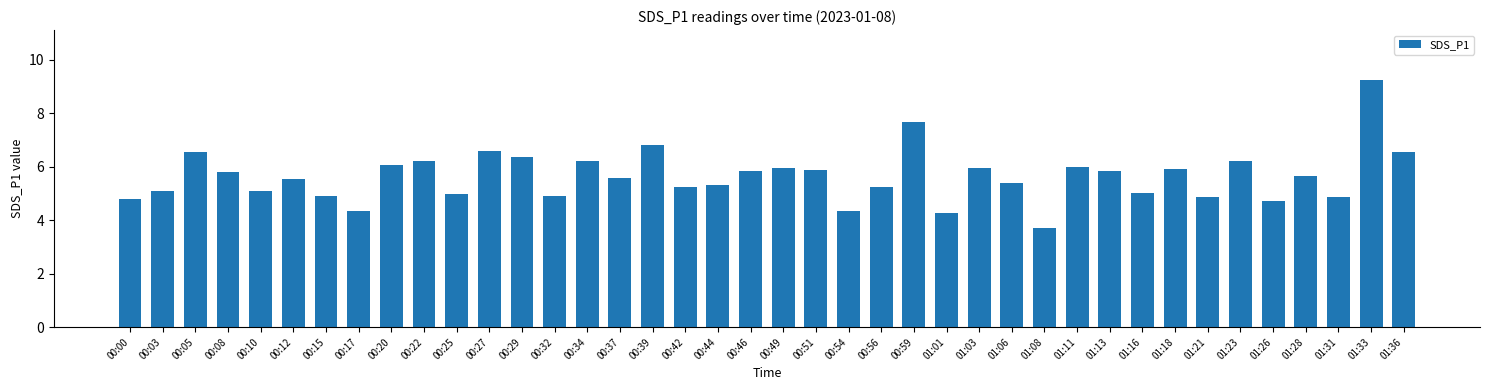

What is the difference between the second highest and second lowest values?

3.4